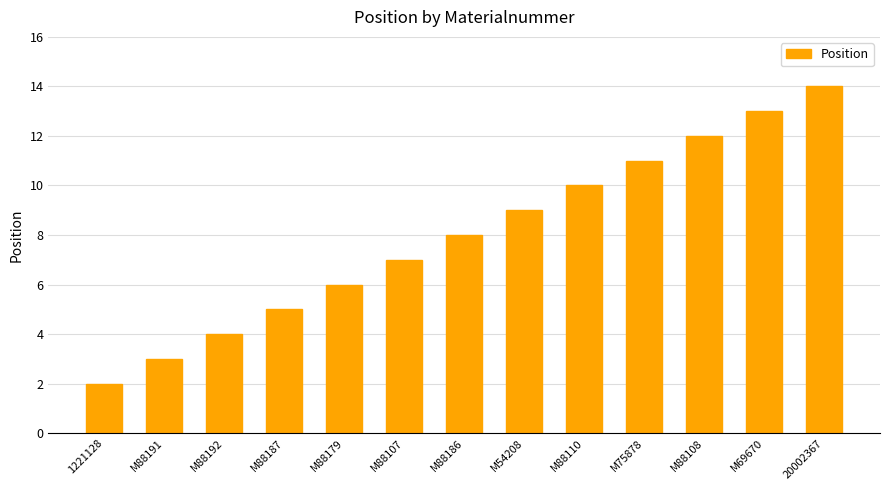

Reading left to right, transcribe all the data shown in this chart.

2	3	4	5	6	7	8	9	10	11	12	13	14